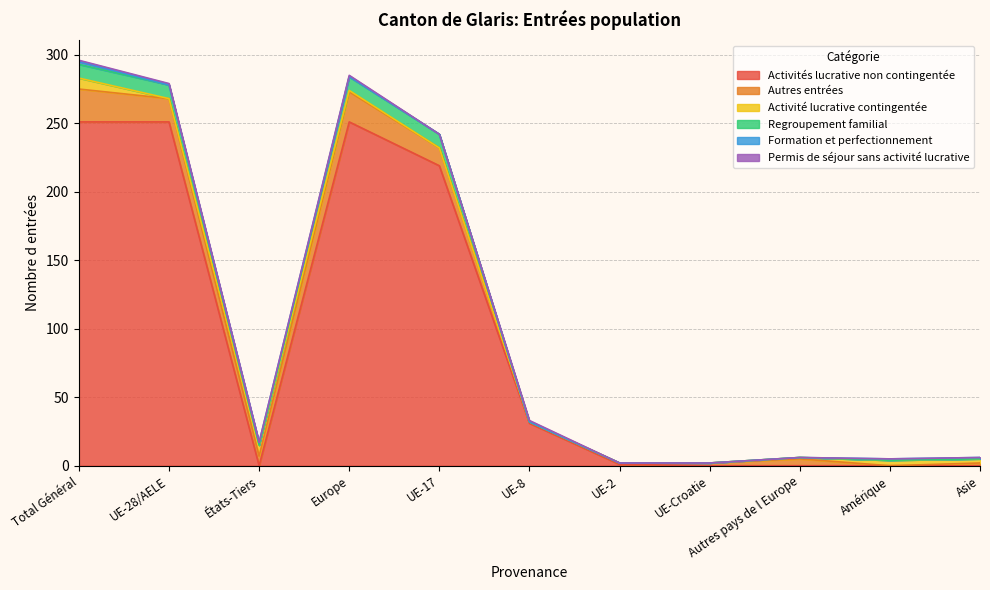

In Activité lucrative contingentée, how many points are lower than both neighbors (excluding endpoints)?

1